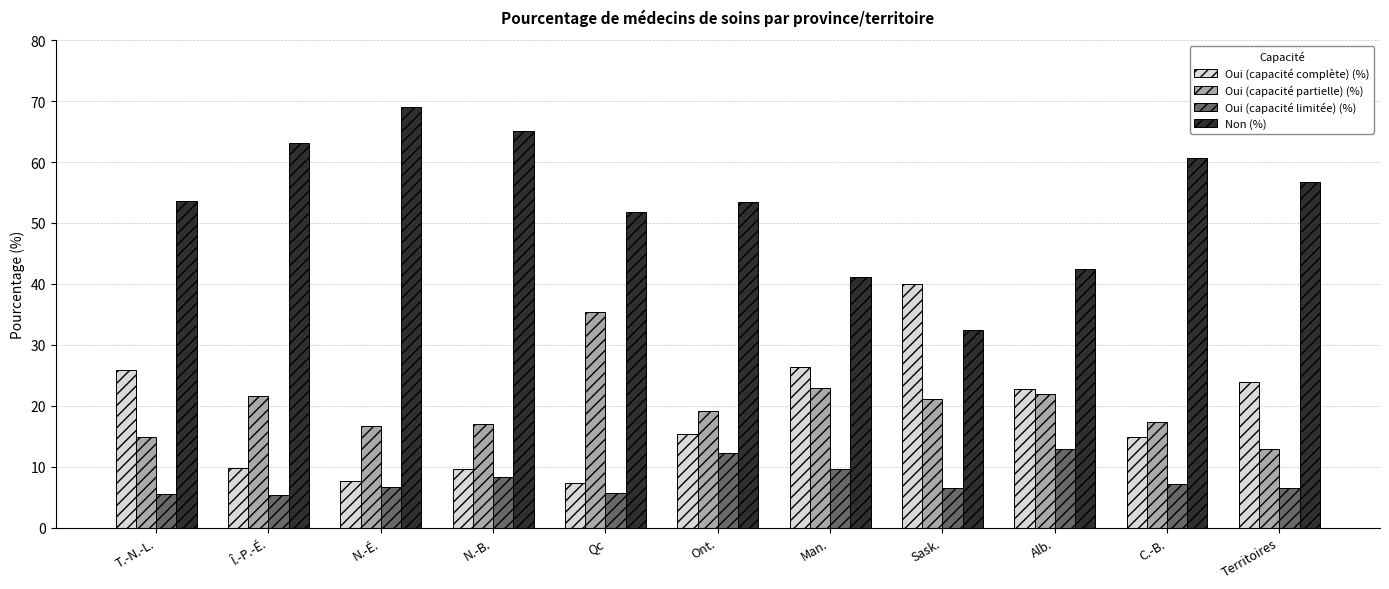

How many data points in Oui (capacité limitée) (%) are less than 6?

3